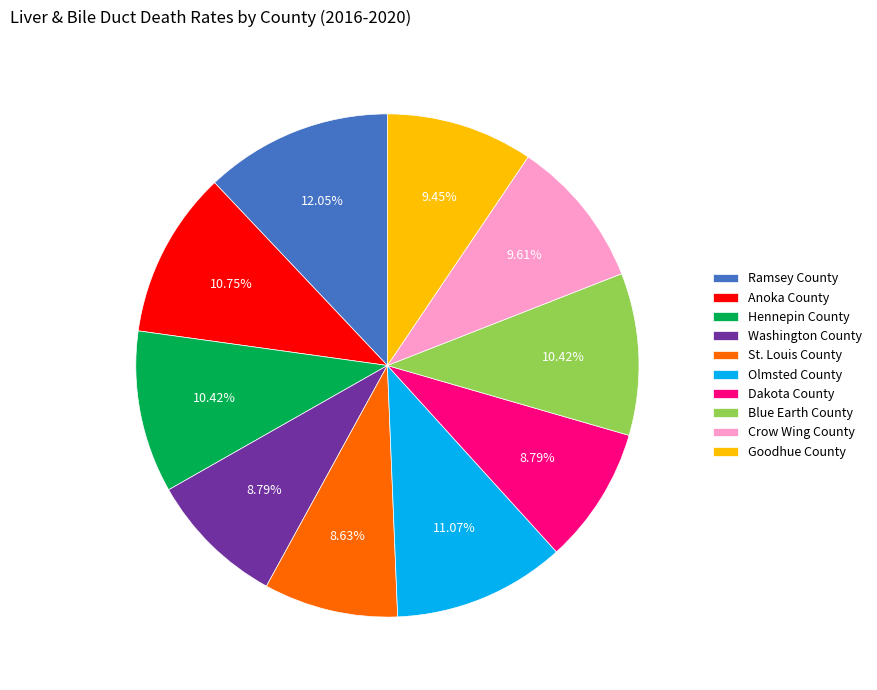

Is there a majority slice in this chart?

No